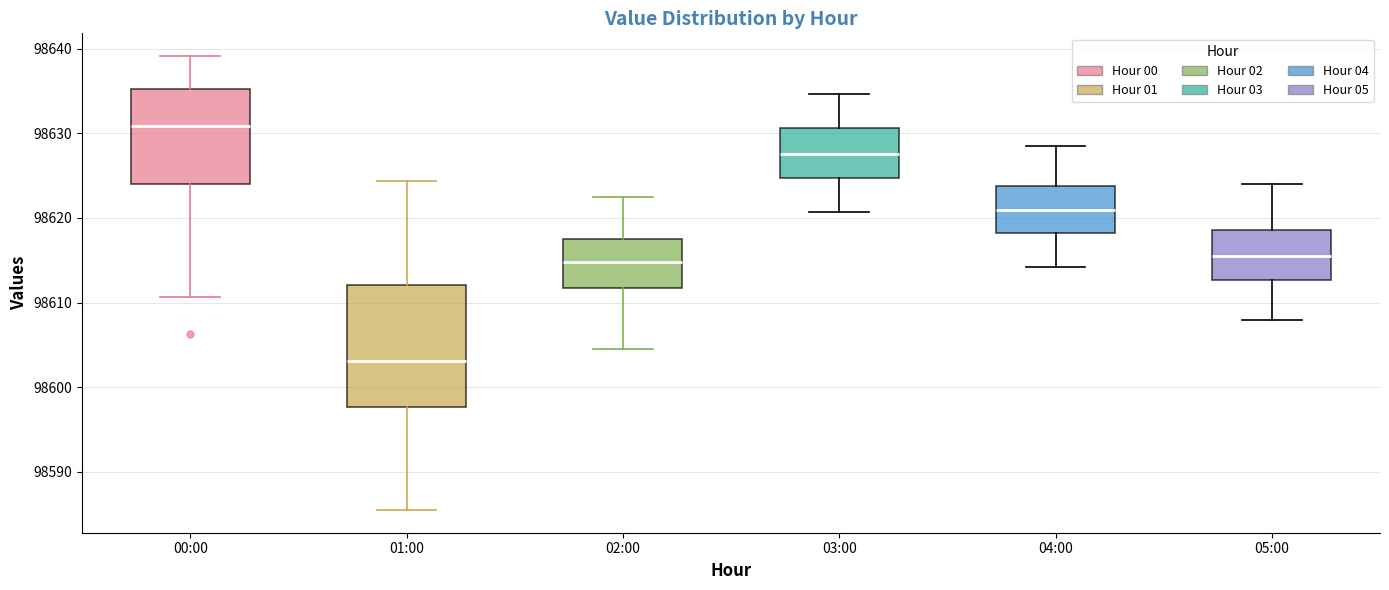

Reading left to right, read every box against the y-axis: the position of its median line, the range the box covers, and the ends of its whiskers. The values are not printed on the chart, so give them approximately, as read against the axis.

00:00: median 98631, box 98624 to 98635, whiskers 98611 to 98639
01:00: median 98603, box 98598 to 98612, whiskers 98586 to 98624
02:00: median 98615, box 98612 to 98618, whiskers 98605 to 98623
03:00: median 98628, box 98625 to 98631, whiskers 98621 to 98635
04:00: median 98621, box 98618 to 98624, whiskers 98614 to 98629
05:00: median 98616, box 98613 to 98619, whiskers 98608 to 98624